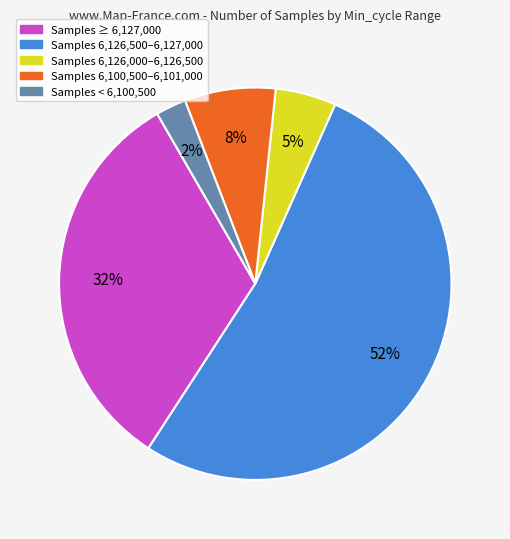

How many slices are in this pie chart?

5